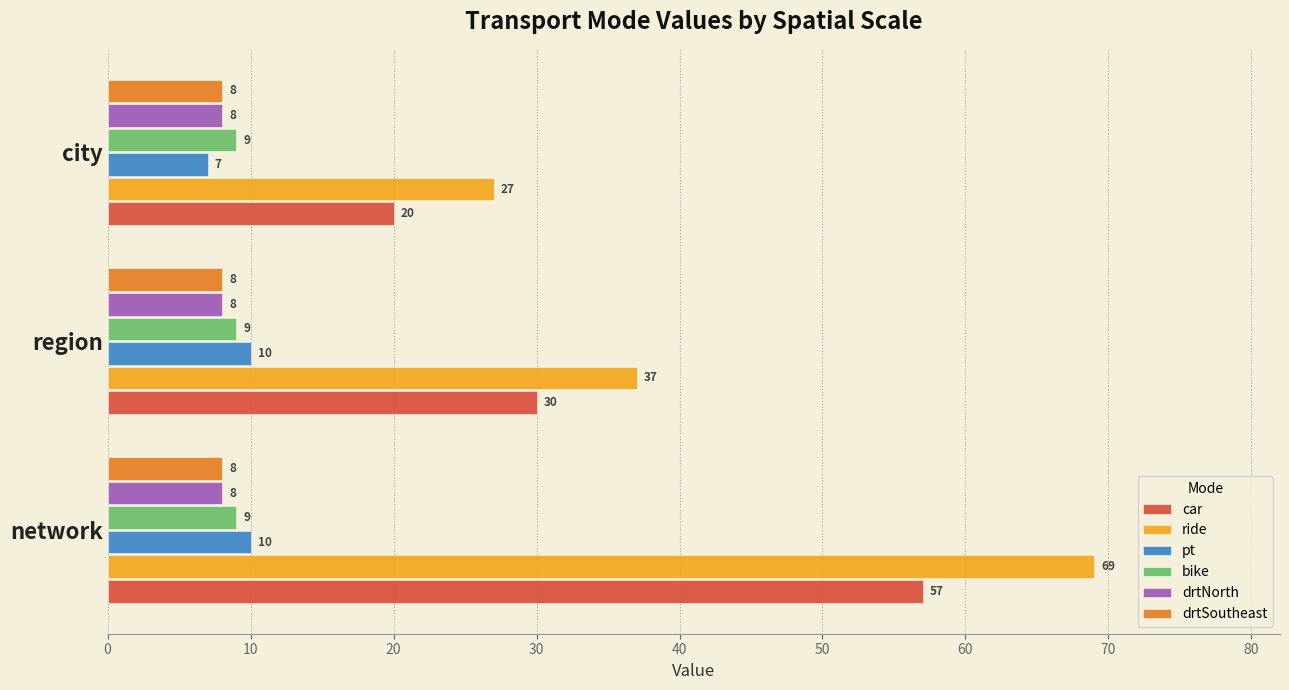

What is the sum of all car values?

107